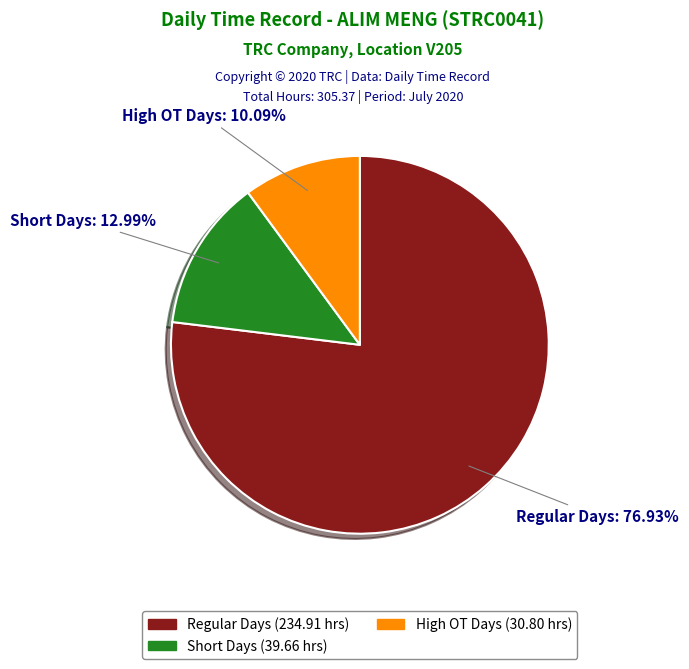

Does any single category account for the majority?

Yes